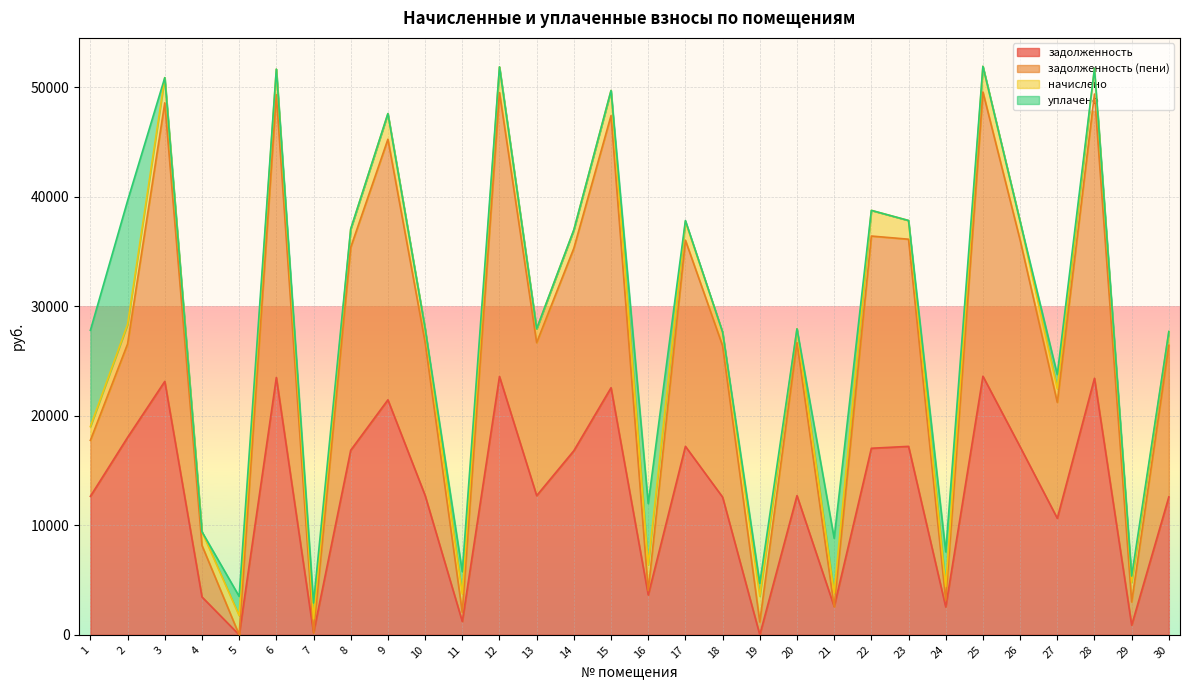

Which series has the largest total across all categories?

задолженность (пени)